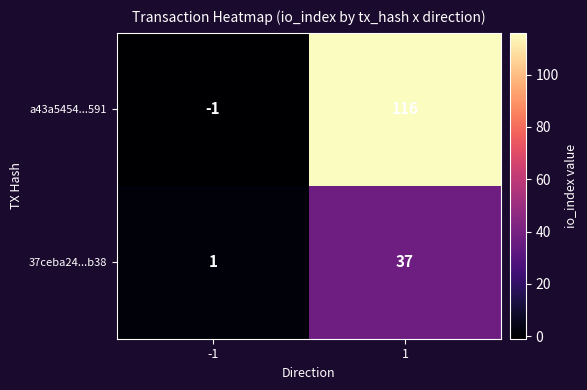

Reading right to left, what are all the values shown in this chart?

a43a5454...591: 1=116	-1=-1
37ceba24...b38: 1=37	-1=1